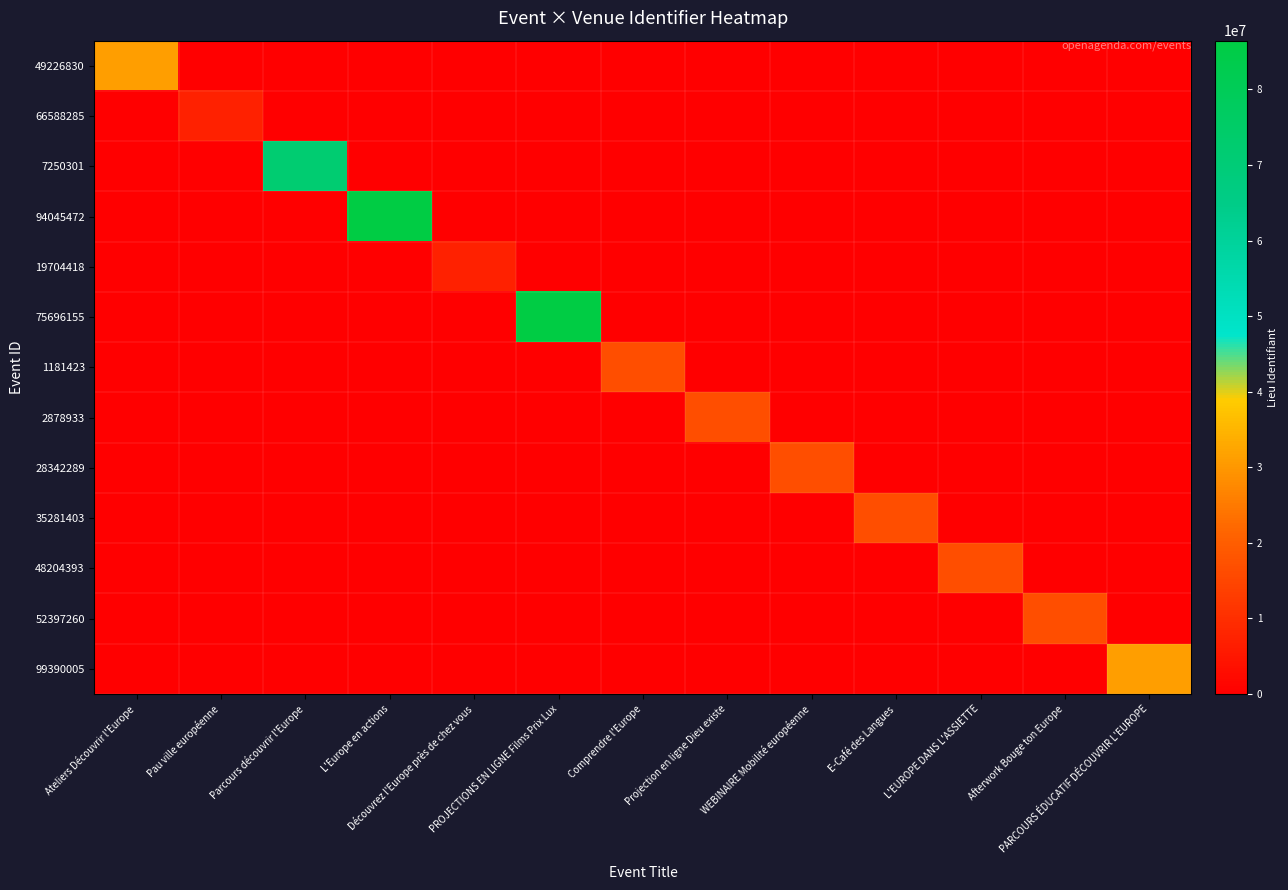

How many distinct data groups are displayed?

13